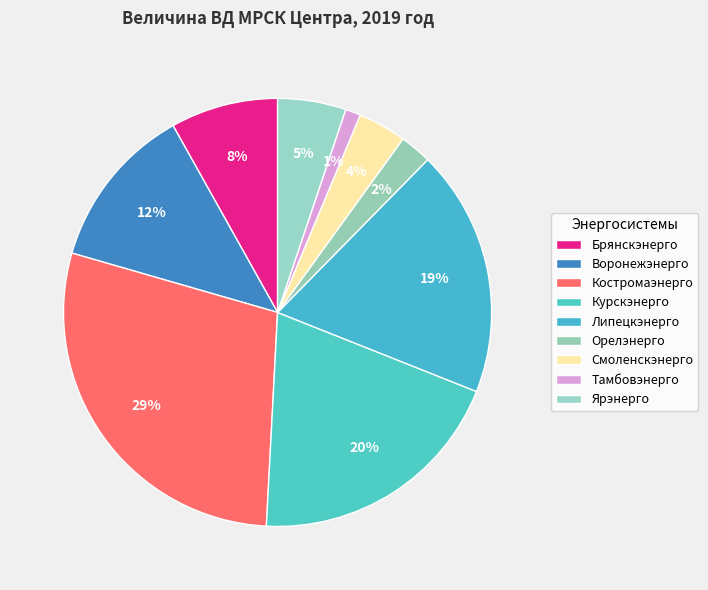

Count the number of slices in the pie.

9